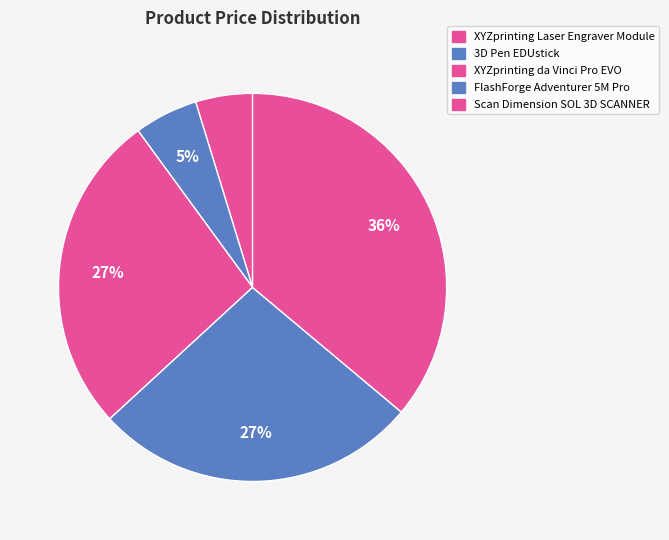

To the nearest percent, what is the combined percentage of 3D Pen EDUstick and FlashForge Adventurer 5M Pro?

32%